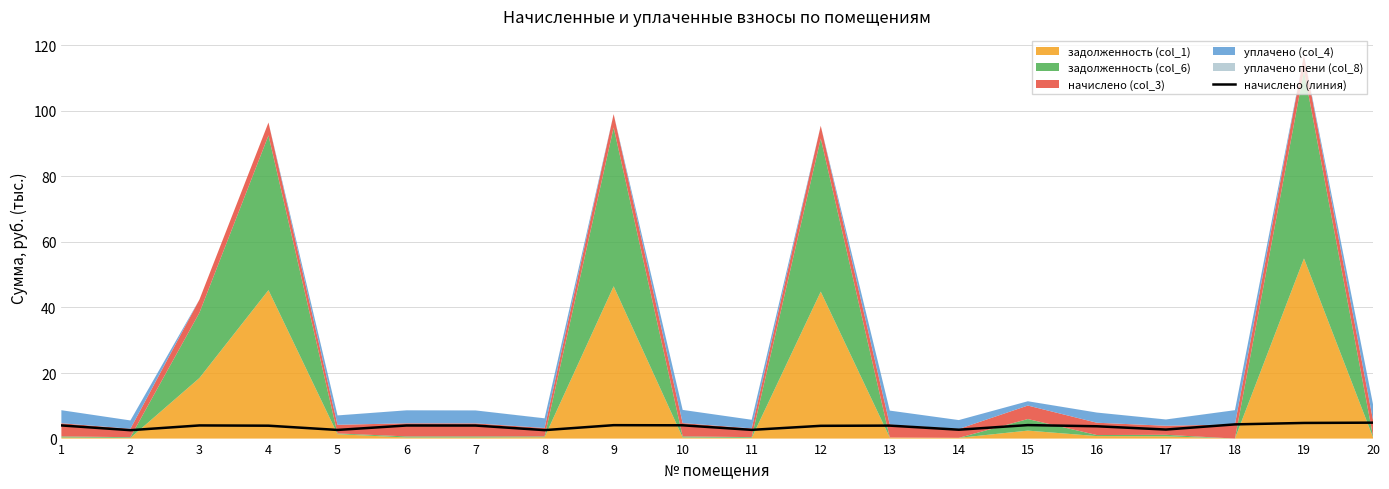

Approximately how many times larger is the value at 10 compared to 1?

1.0